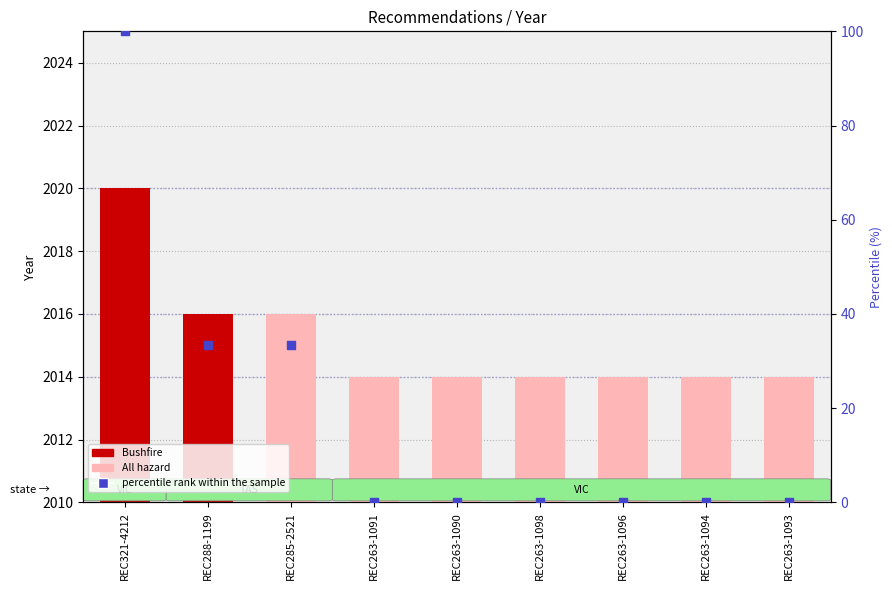

At how many categories does at least one series exceed 663?

9